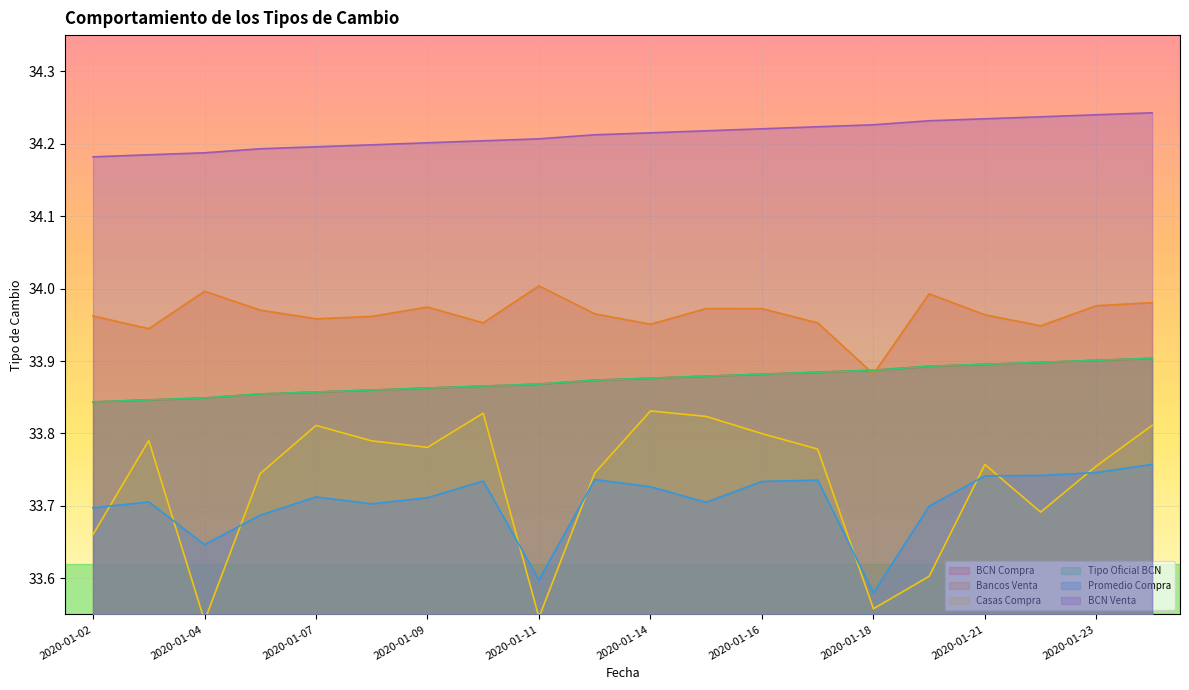

True or false: Casas Compra and BCN Compra cross at least once.

False